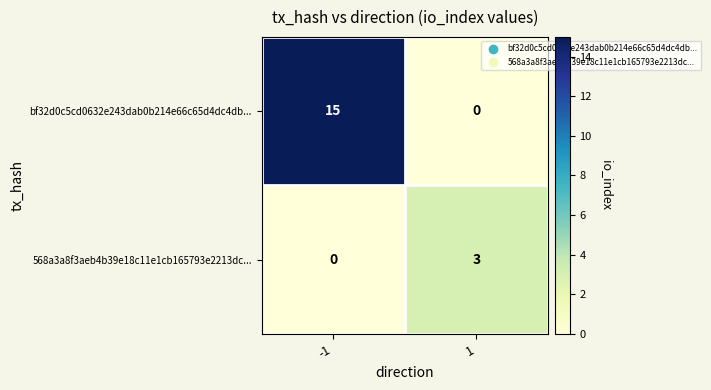

What is the total value across all series at -1?

15